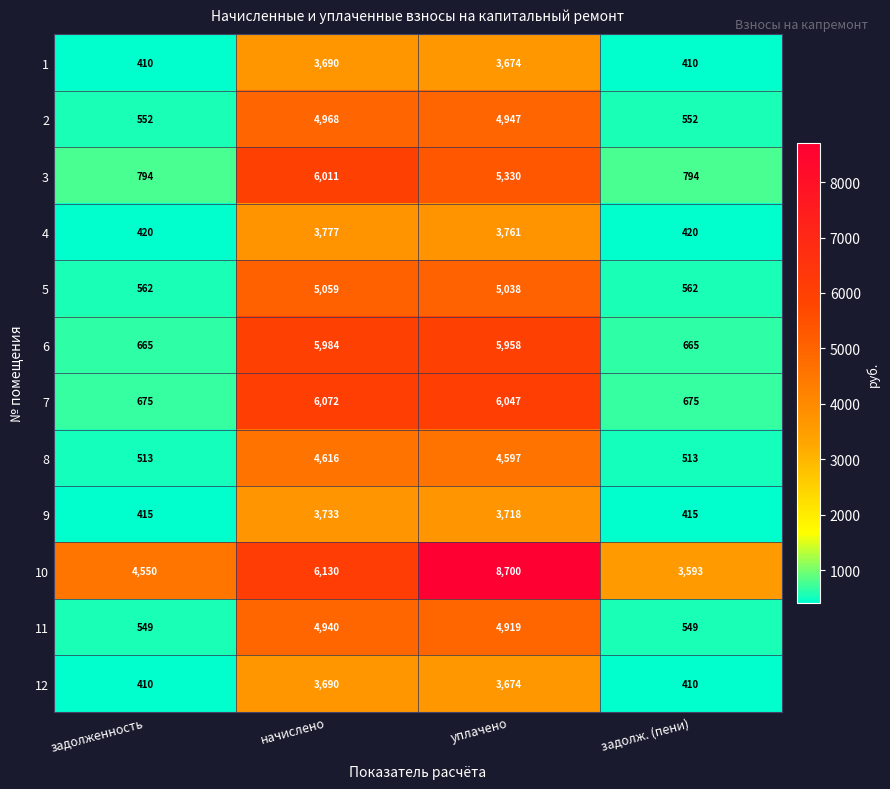

Count the number of data series in this chart.

12